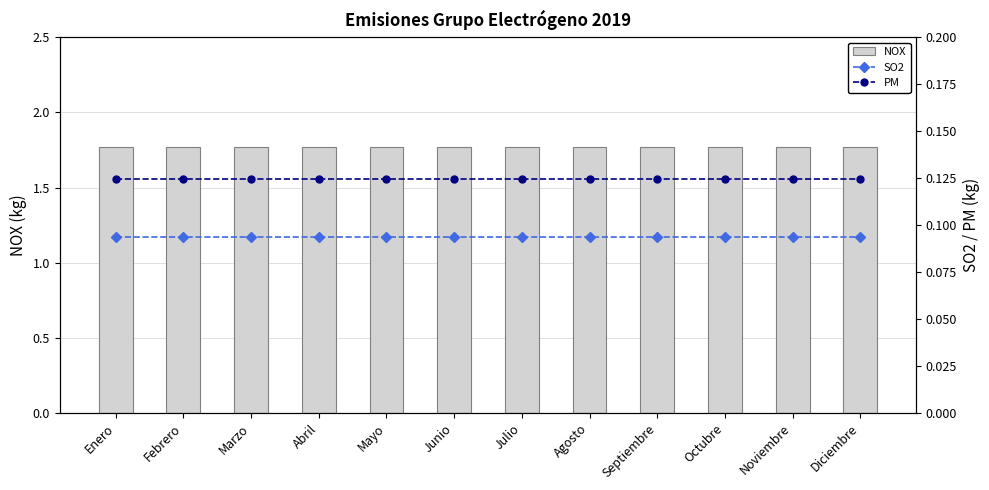

Is the value of NOX at Marzo greater than the value of SO2 at Julio?

Yes